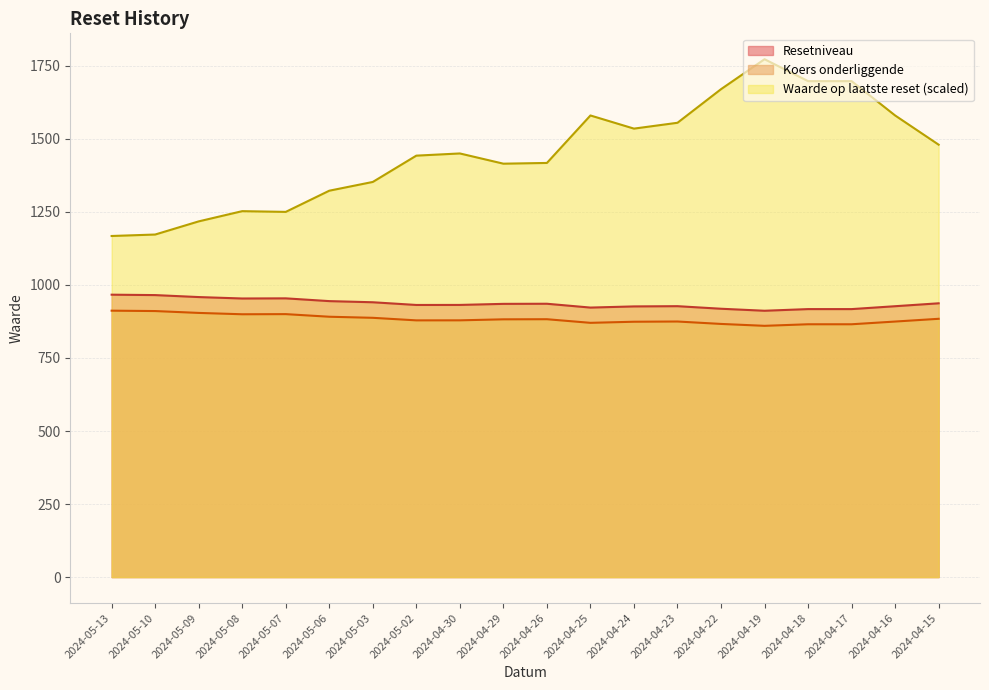

How many lines are shown in the chart?

3